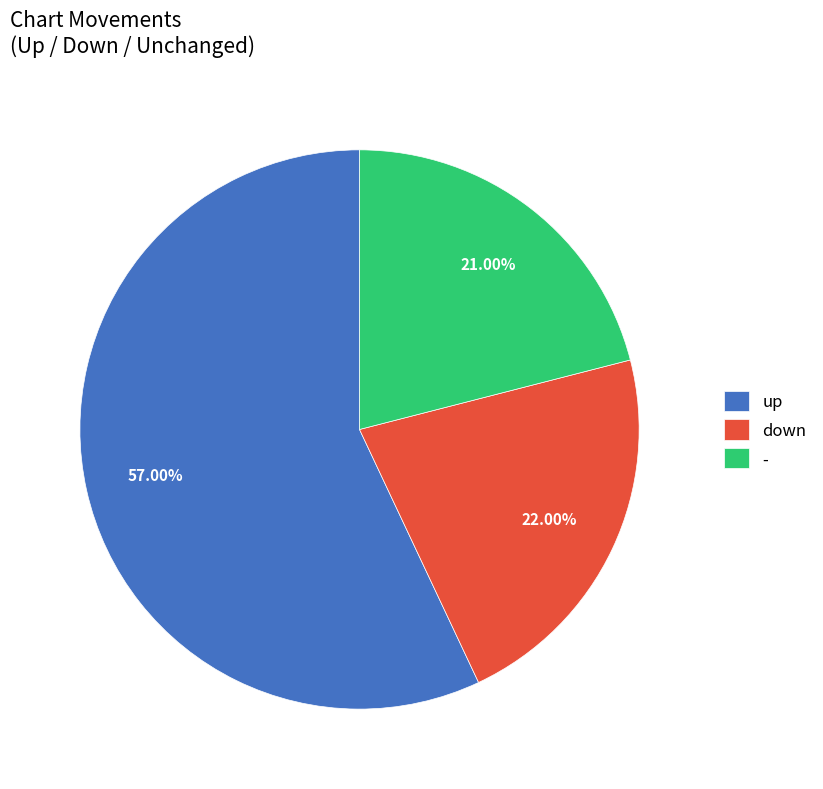

Is it true that - is 21% of the pie?

True